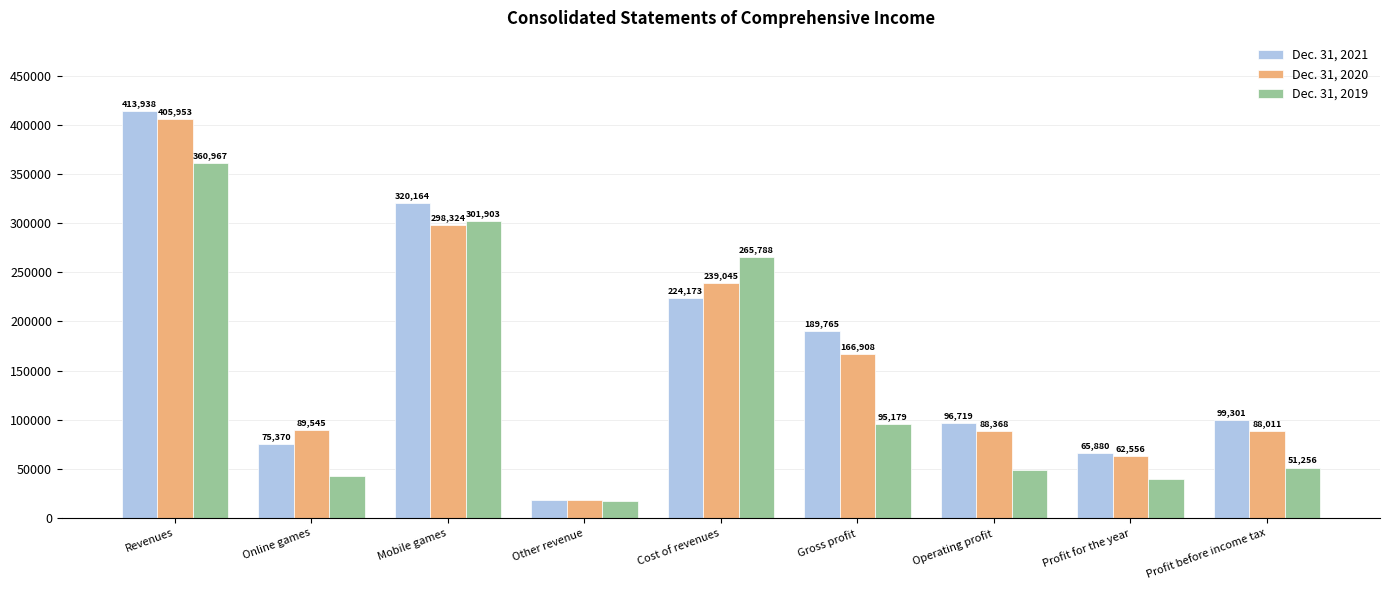

What is the total value across all series at Mobile games?

920391